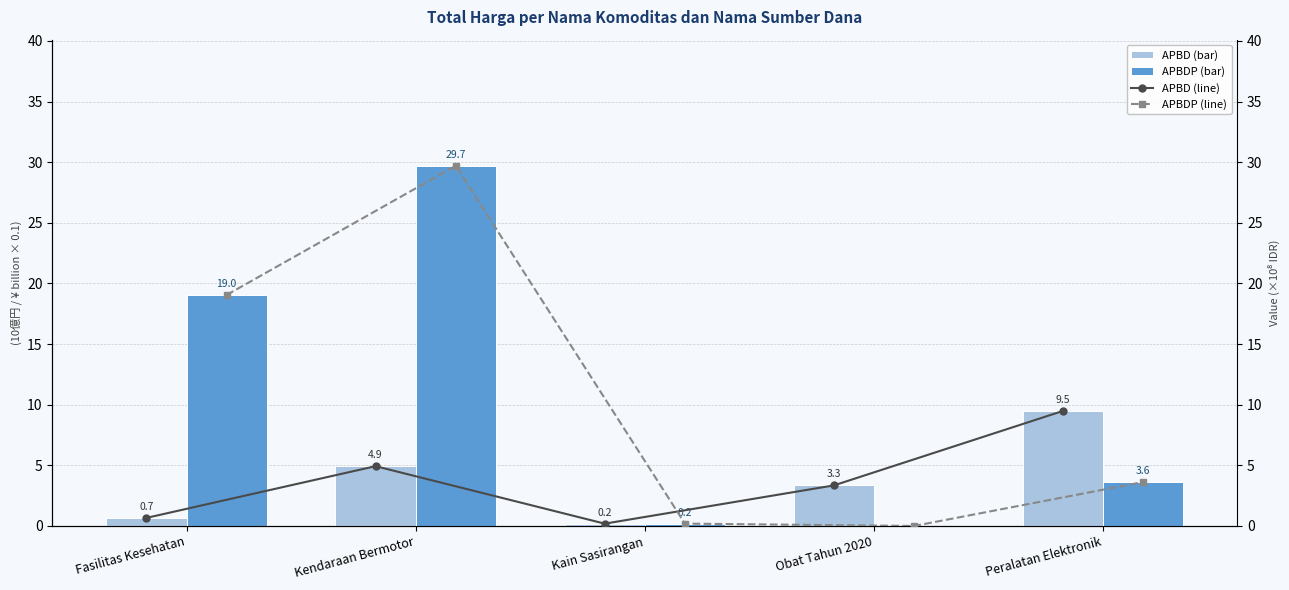

How many data points in APBD are above 3?

3